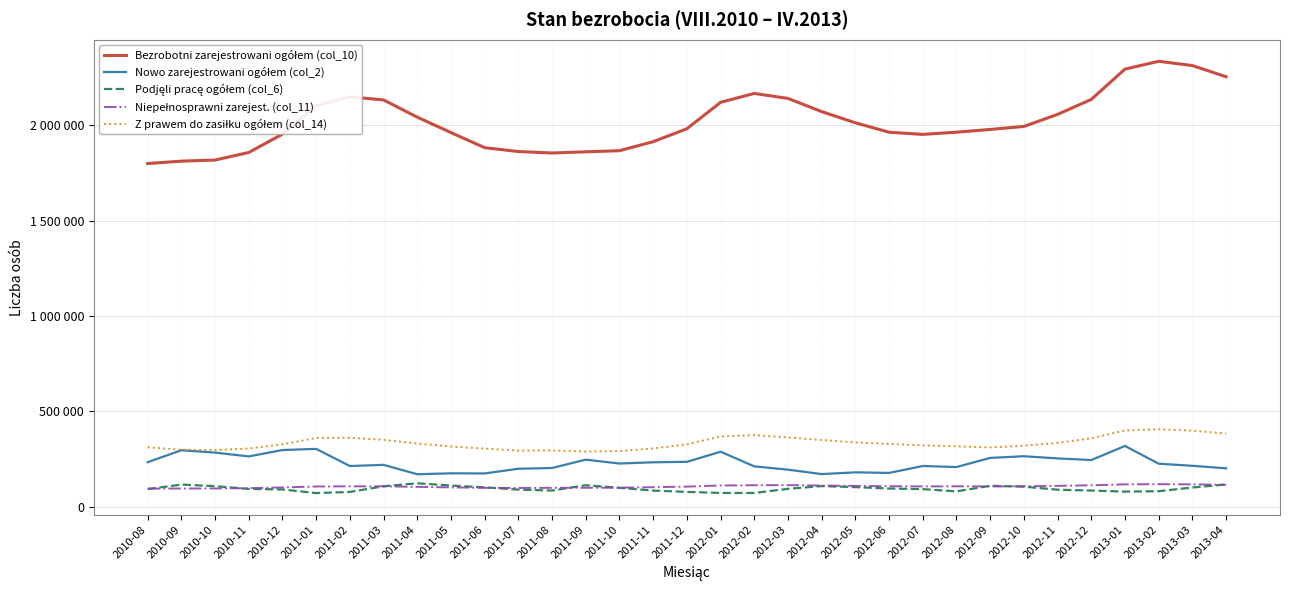

At how many categories does at least one series exceed 1088761?

33